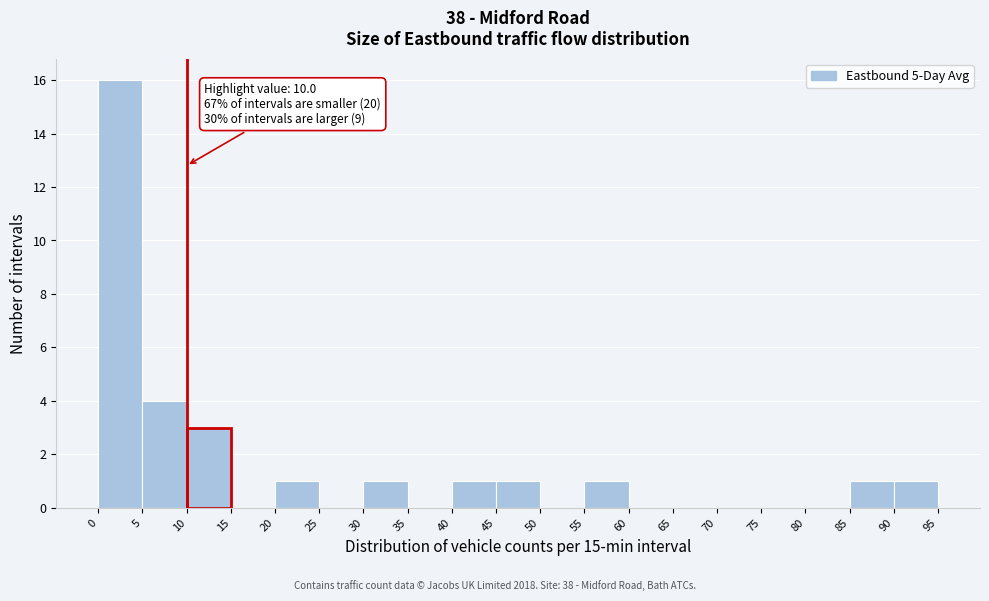

Which range on the x-axis has the tallest bar?

0 to 5